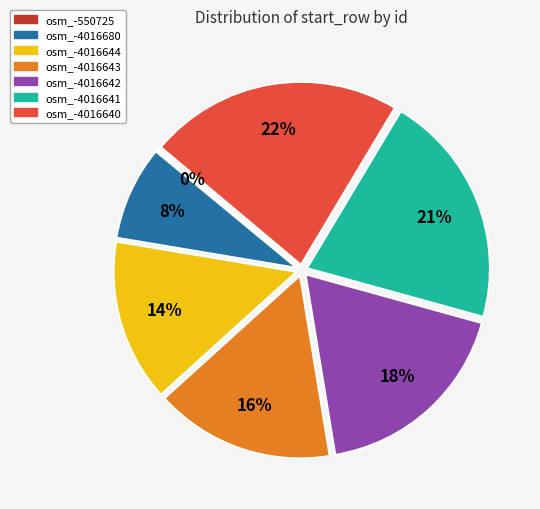

To the nearest percent, what is the difference between the largest and smallest slice percentages?

22%